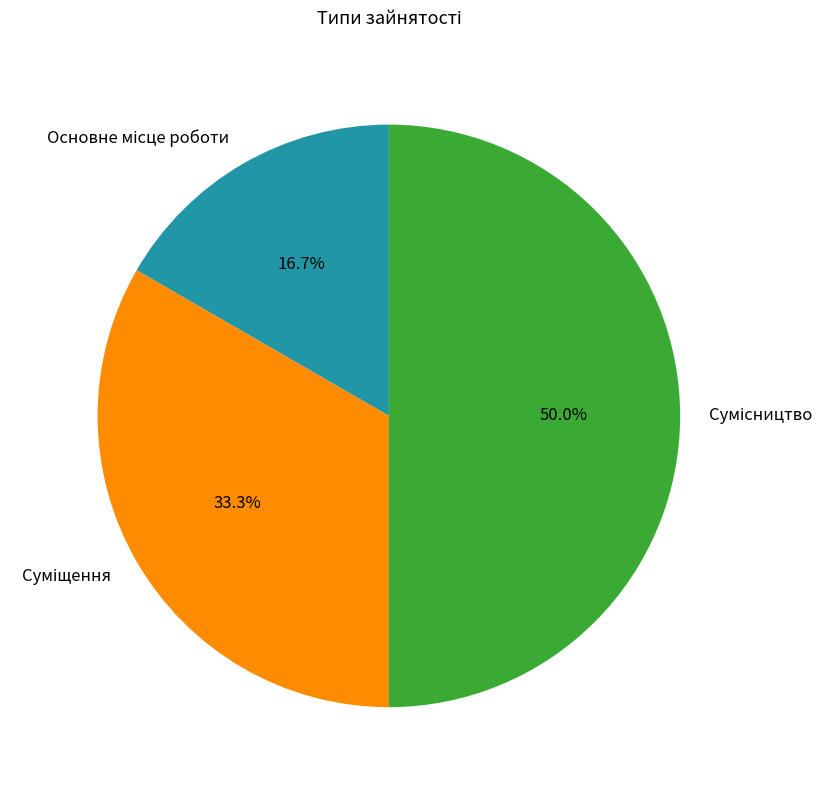

Rank the categories by value from highest to lowest.

Сумісництво, Суміщення, Основне місце роботи